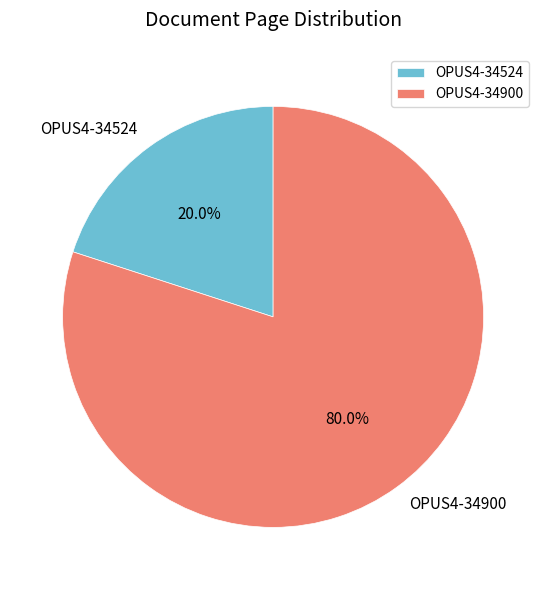

How many segments does this pie chart have?

2